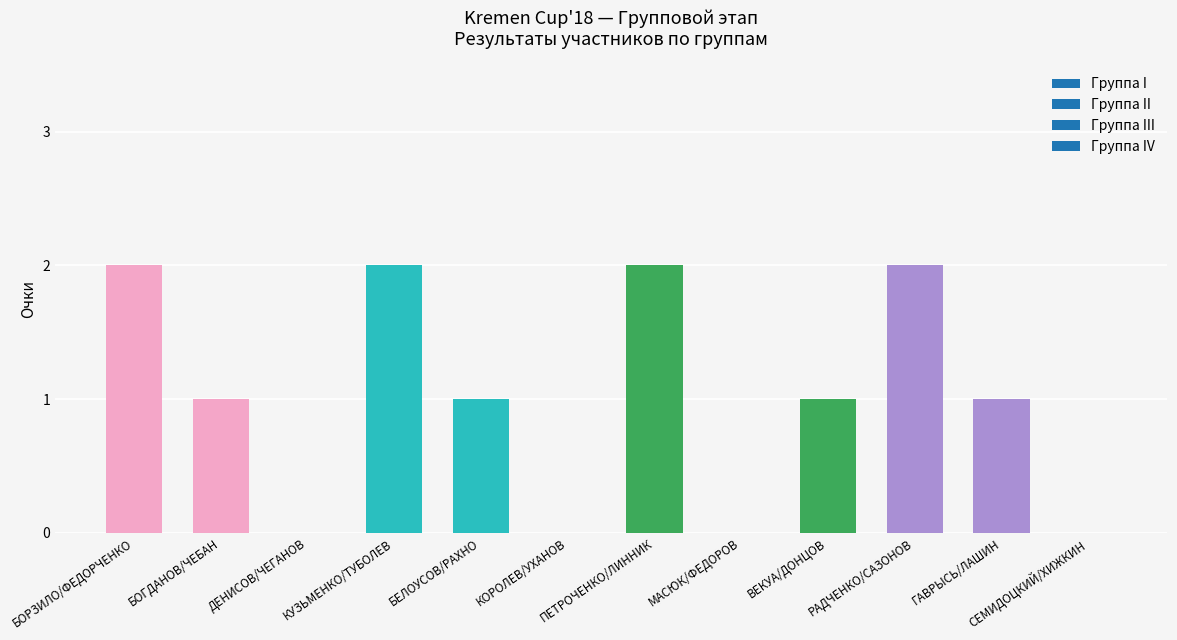

What is the sum of all values?

12